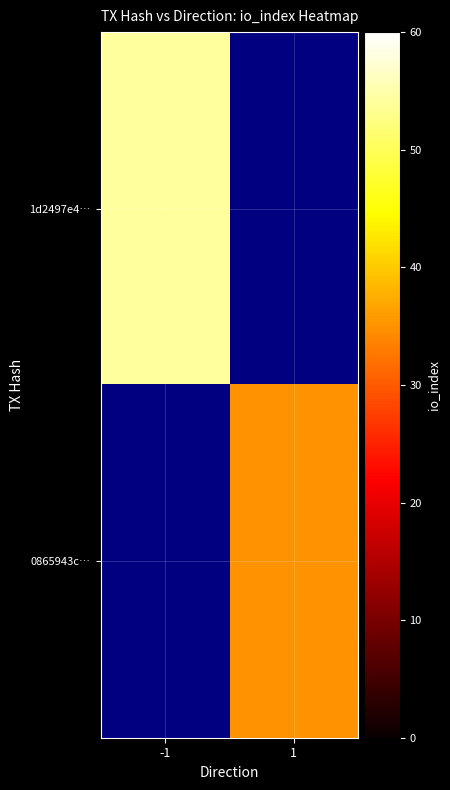

Which series has the widest spread of values?

1d2497e4…